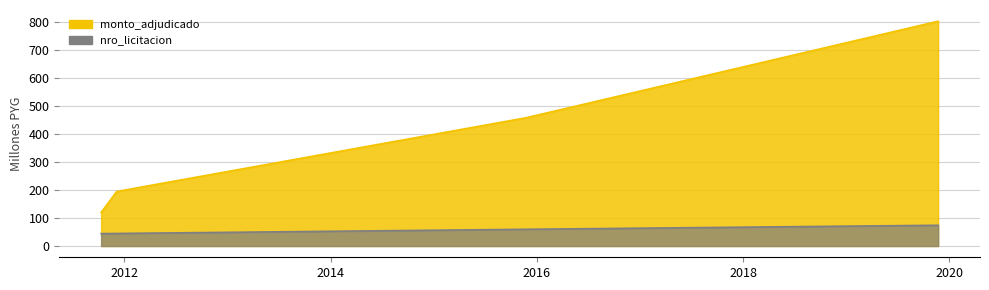

What is the approximate value at 2011-10-12?

120.0